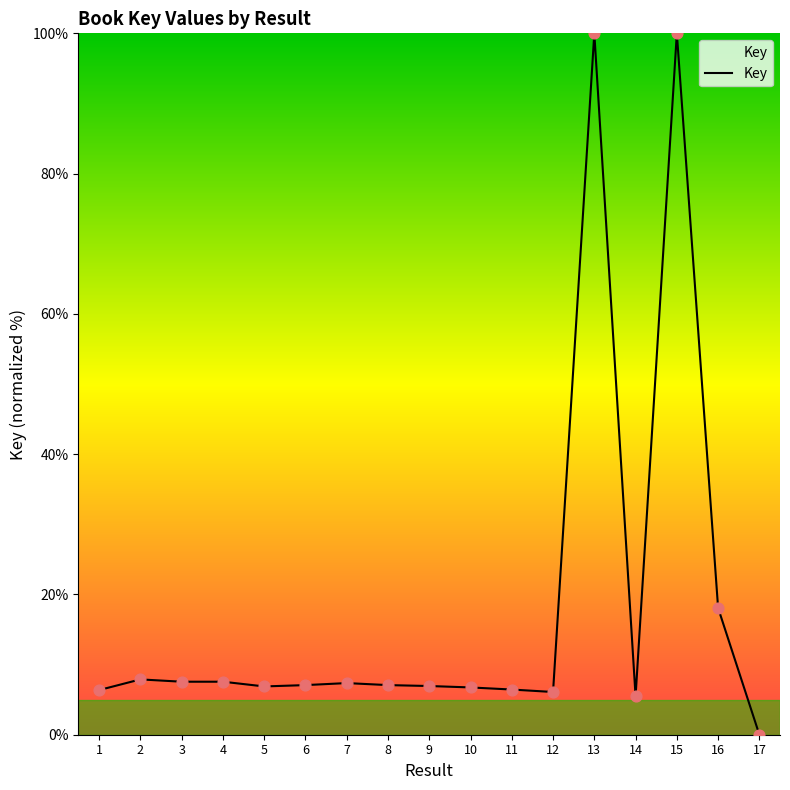

What is the change in value from 5 to 7?

+0.5